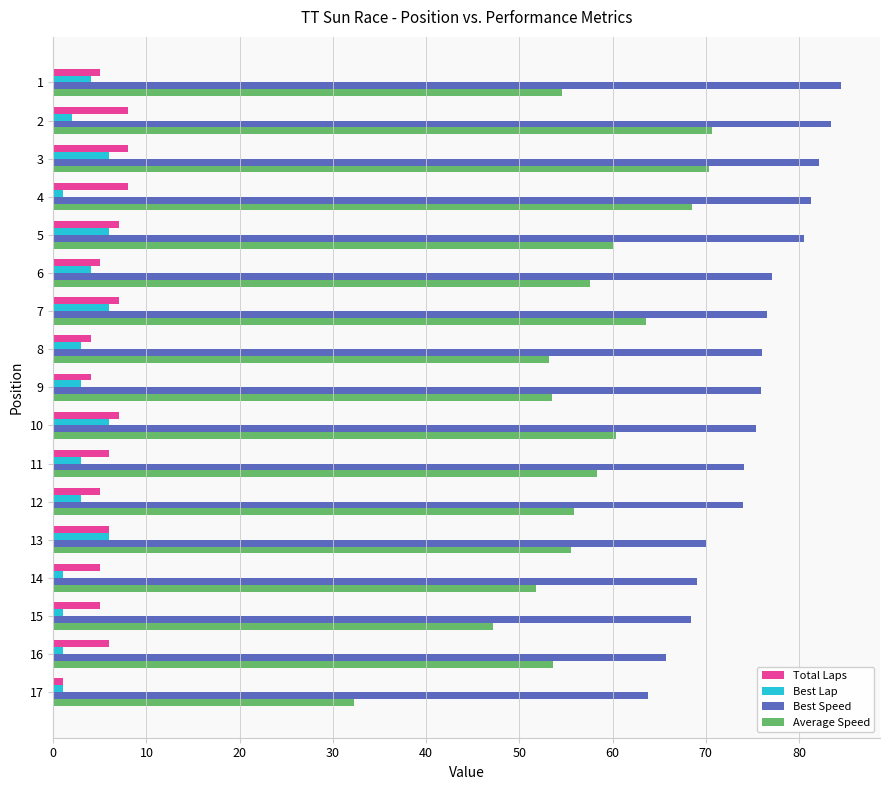

Which series has the widest spread of values?

Average Speed